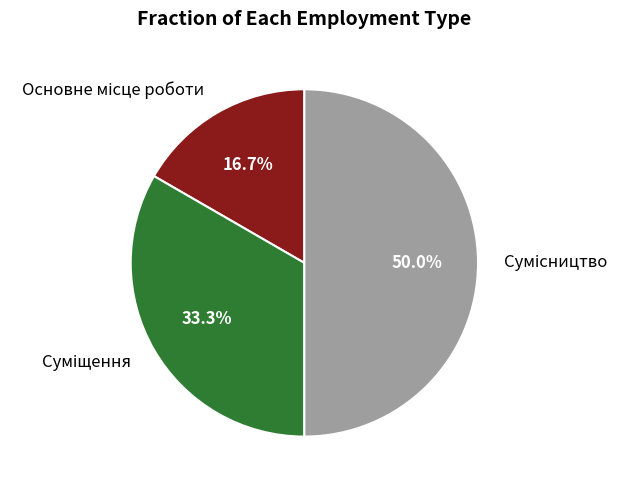

Is it true that Основне місце роботи is 2% of the pie?

False